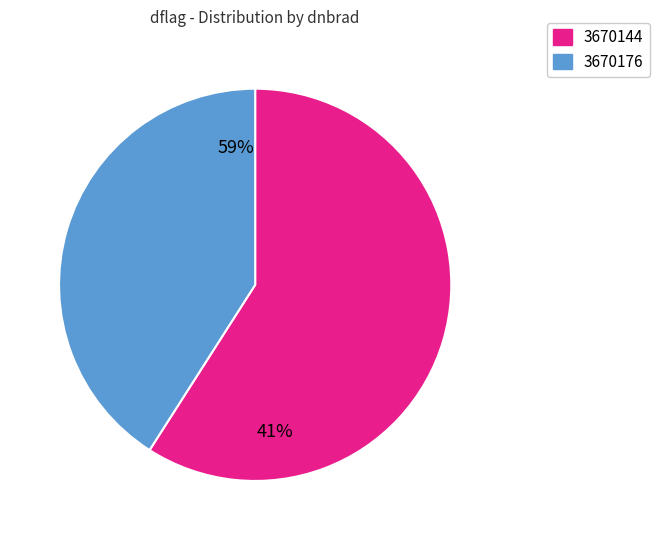

To the nearest percent, what is the average slice percentage?

50%